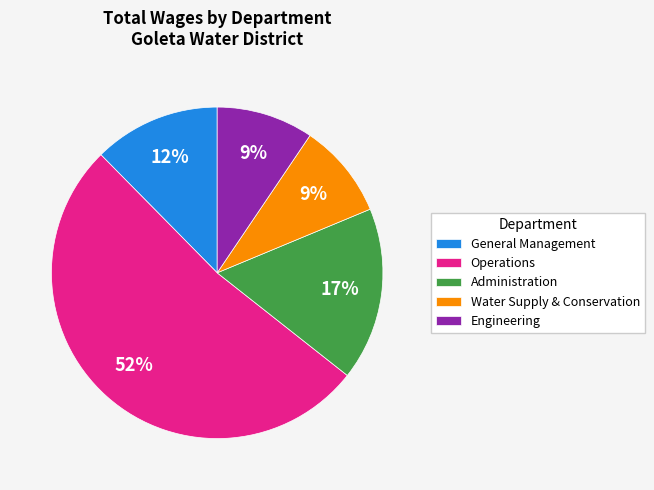

How many segments does this pie chart have?

5